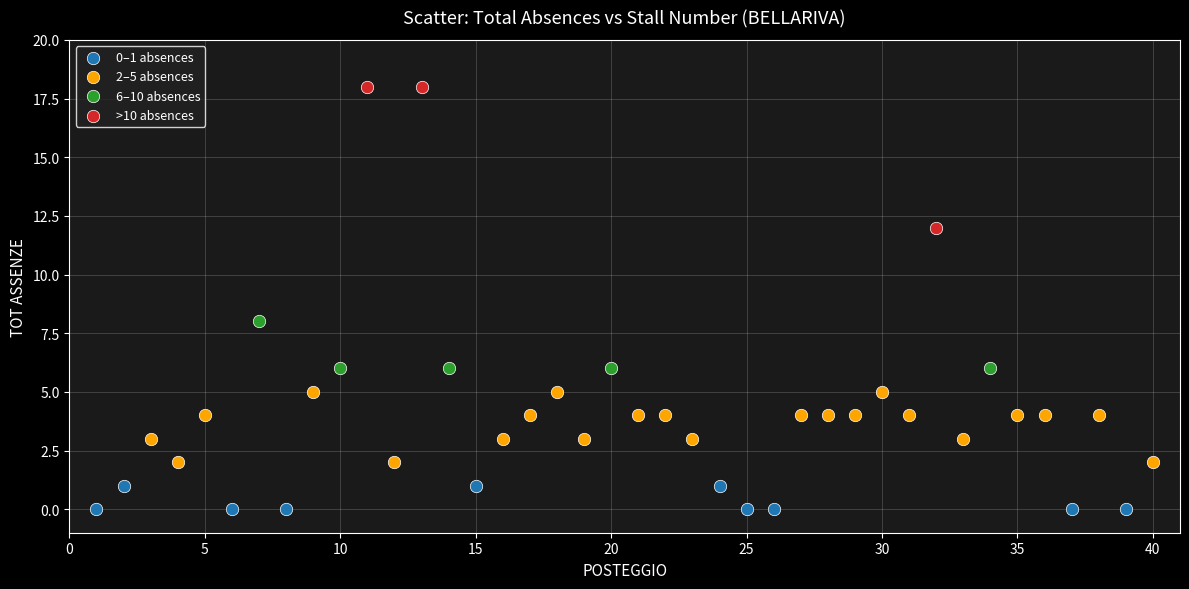

Which series reaches the maximum Y coordinate?

>10 absences